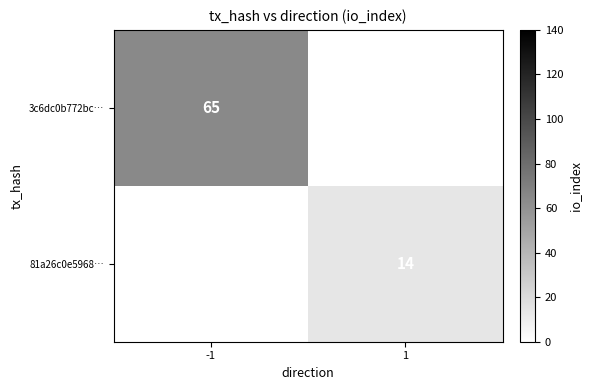

Is it true that 81a26c0e5968… equals 22 at 1?

False